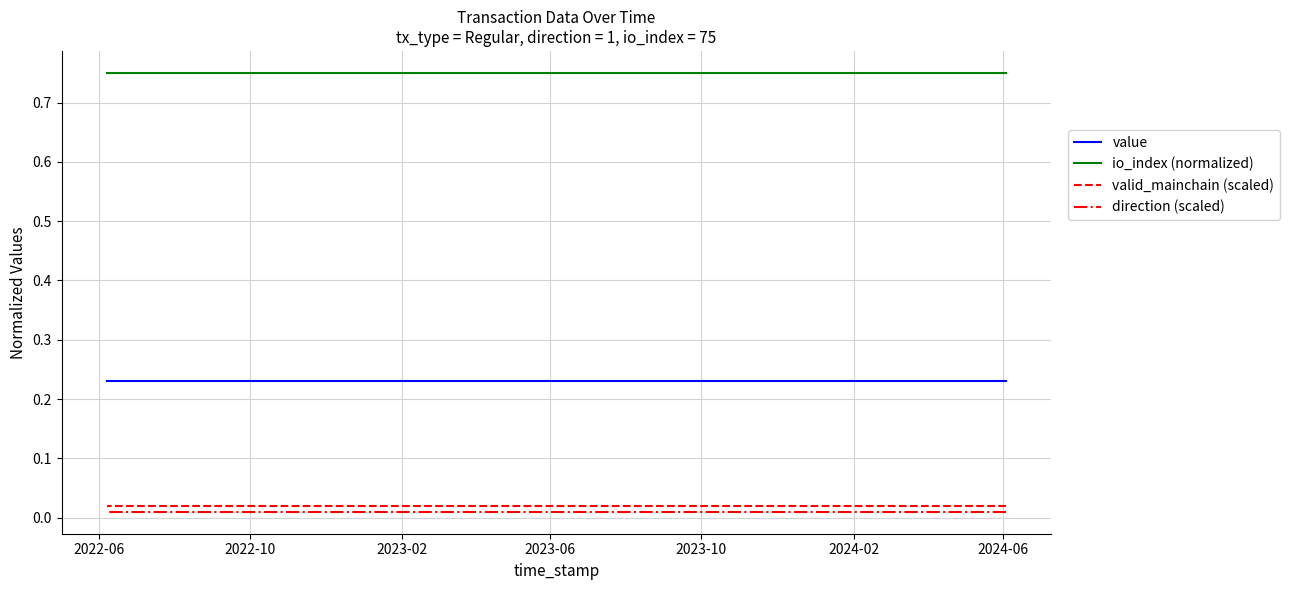

At which category does the chart reach its minimum across all series?

2022-06